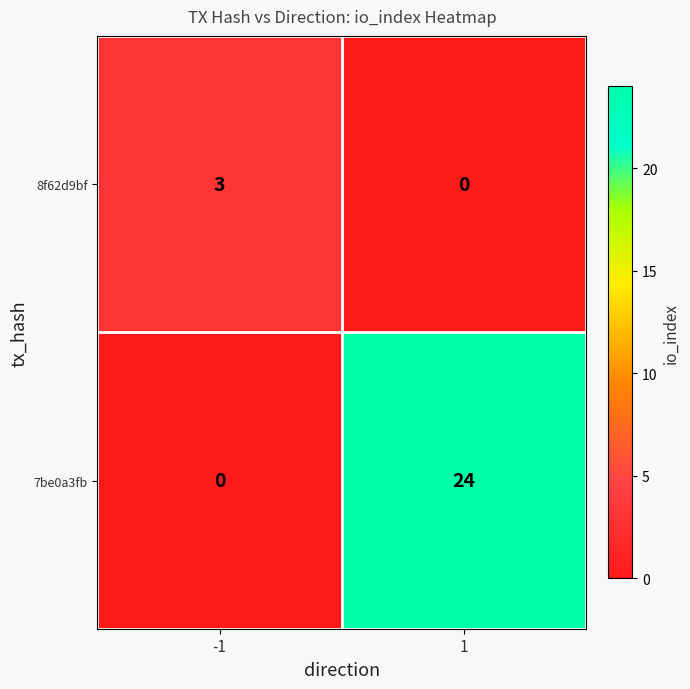

How many positive values does the 8f62d9bf series have?

1